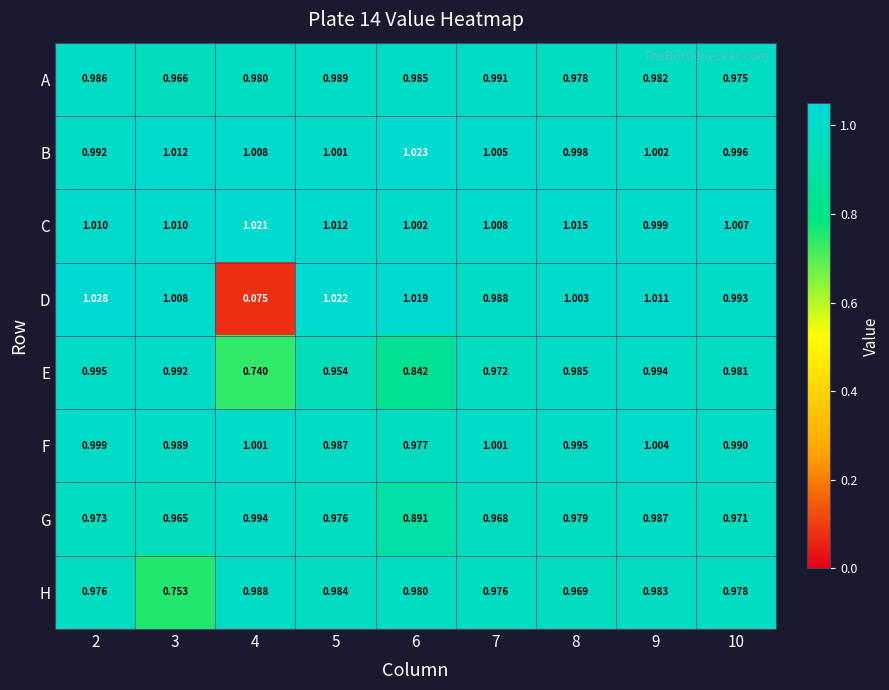

Which series has the largest total across all categories?

C